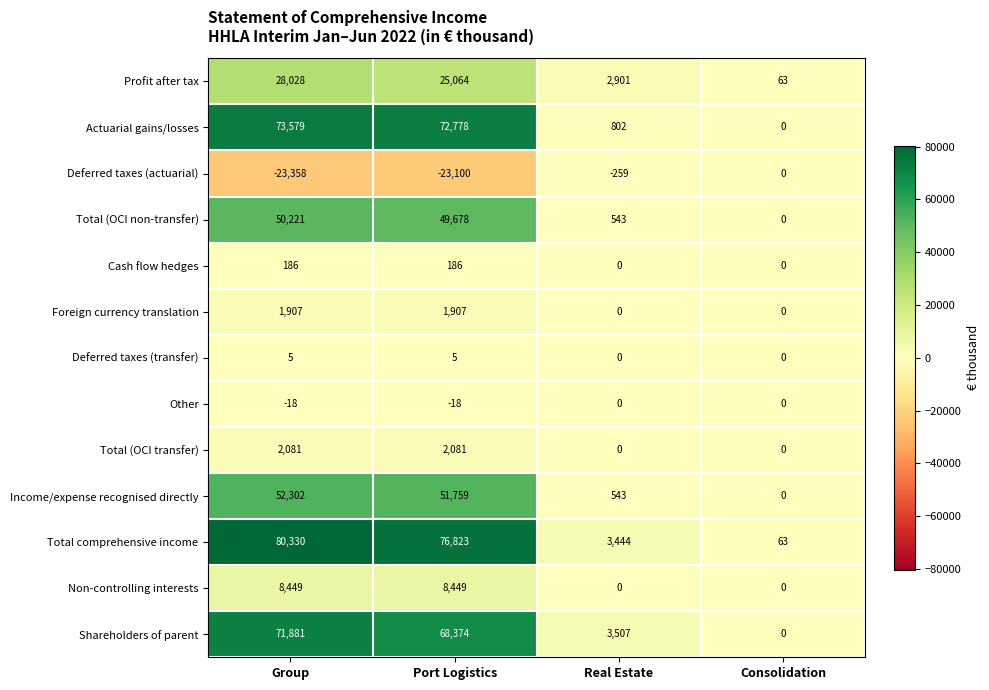

What is the difference between the Cash flow hedges values at Port Logistics and Real Estate?

186